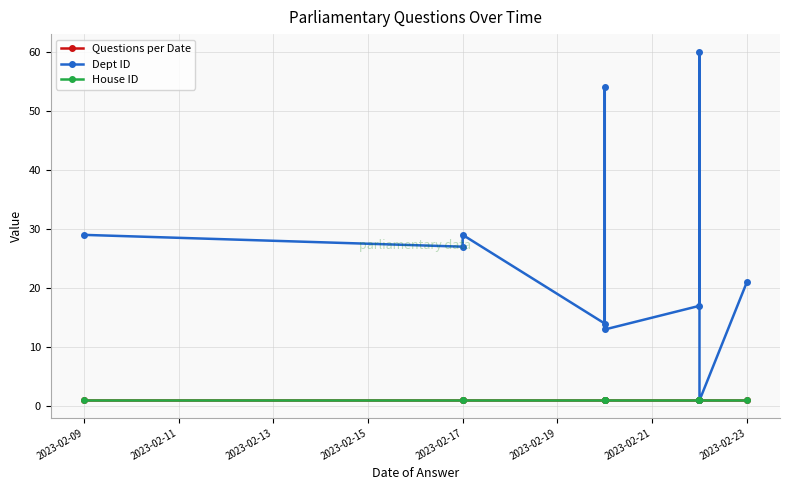

Does the chart have visible grid lines?

Yes